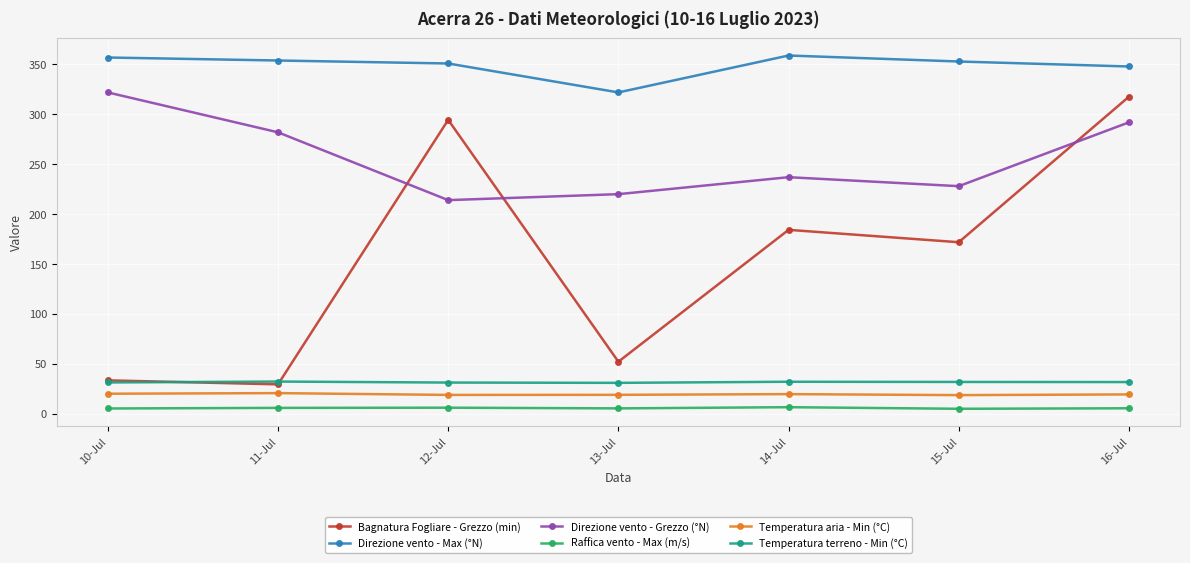

In Direzione vento - Grezzo (°N), how many points are lower than both neighbors (excluding endpoints)?

2